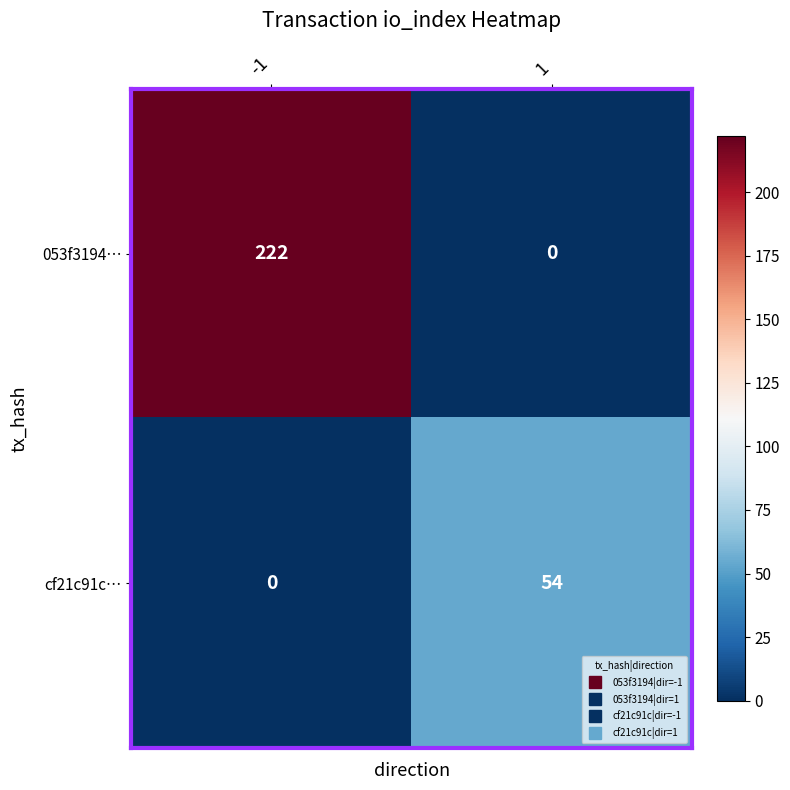

Rank the series at -1 from highest to lowest value.

053f3194…, cf21c91c…